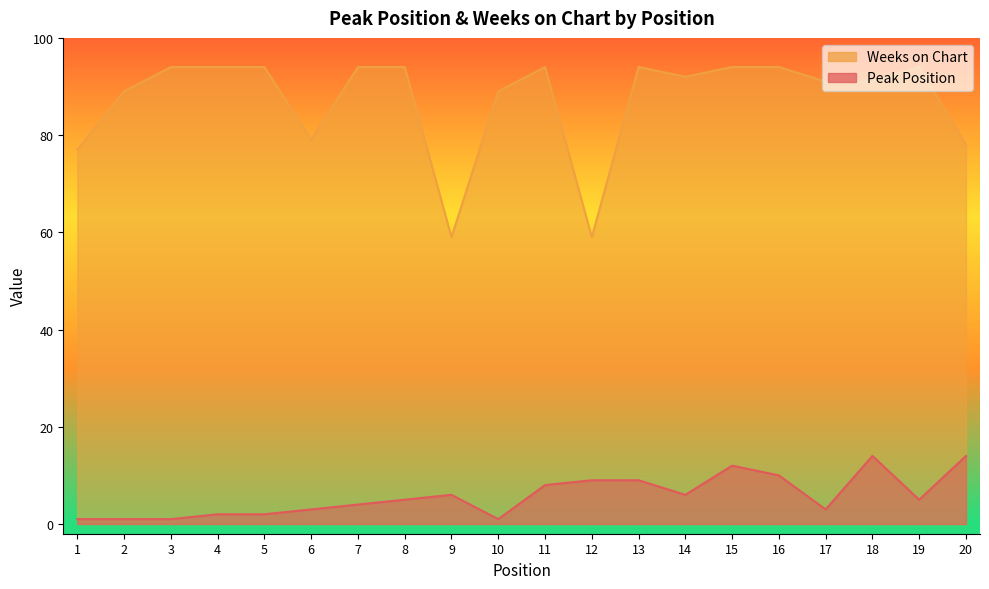

True or false: Weeks on Chart has more than 1 points higher than both neighbors.

True